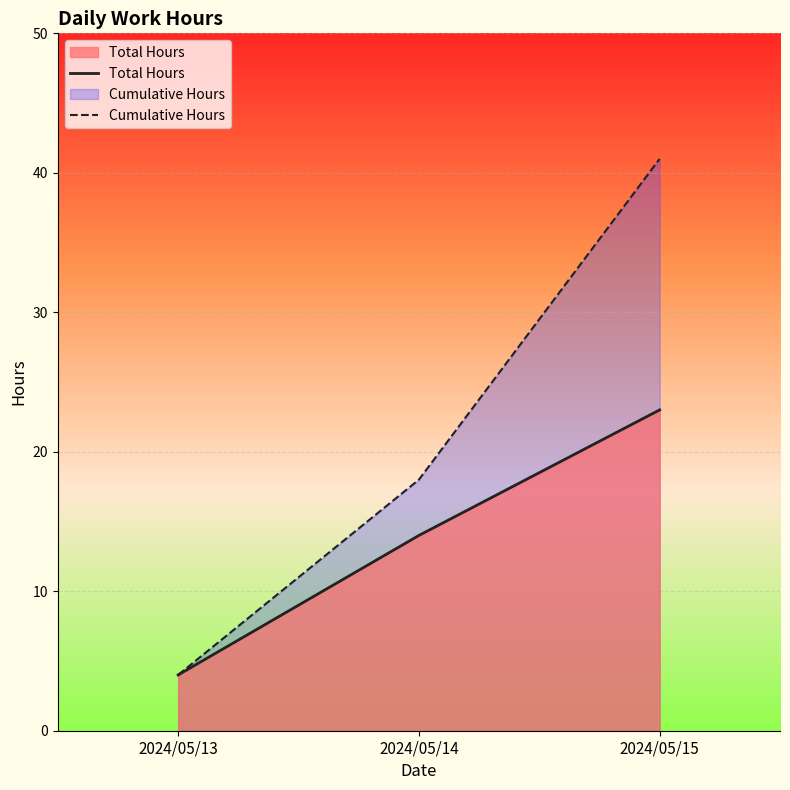

Which series has the largest range (max minus min)?

Cumulative Hours